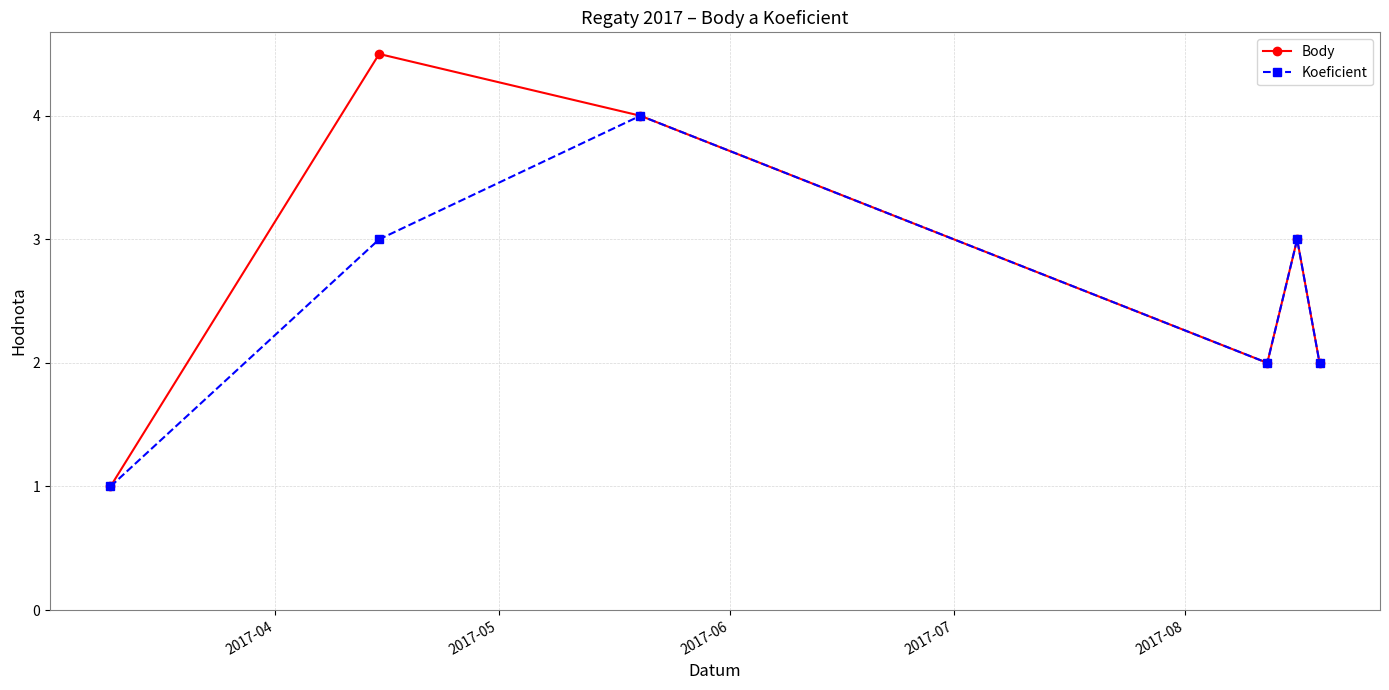

Which series has the widest spread of values?

Body